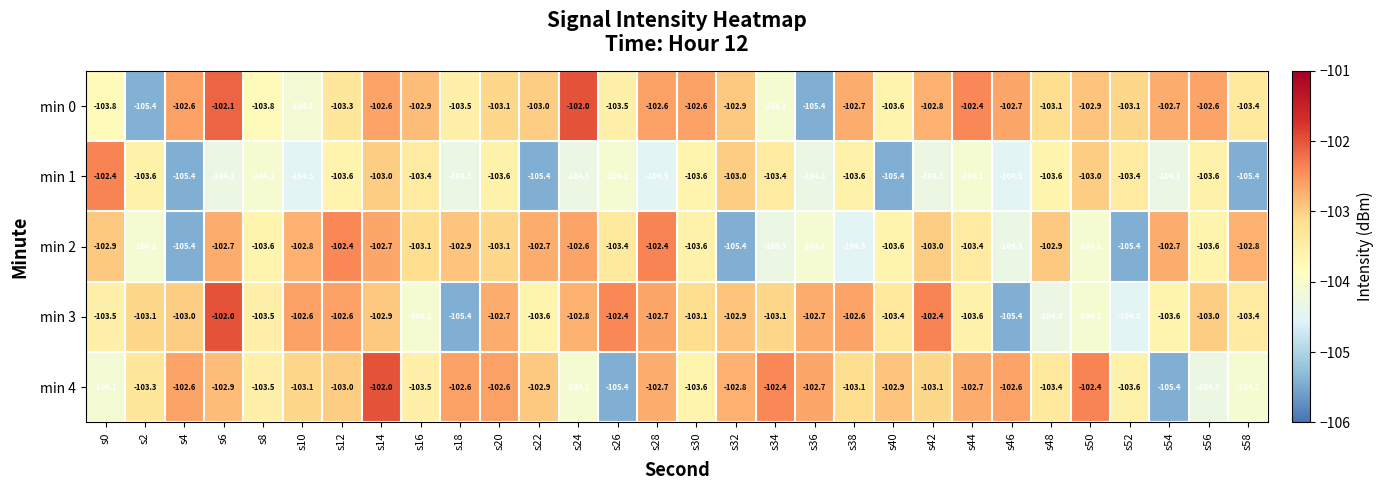

At which label does min 4 first exceed -103?

s4